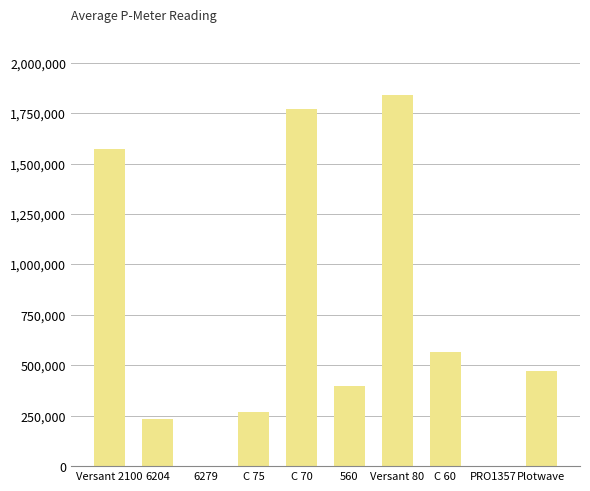

How many data points does each series have?

10